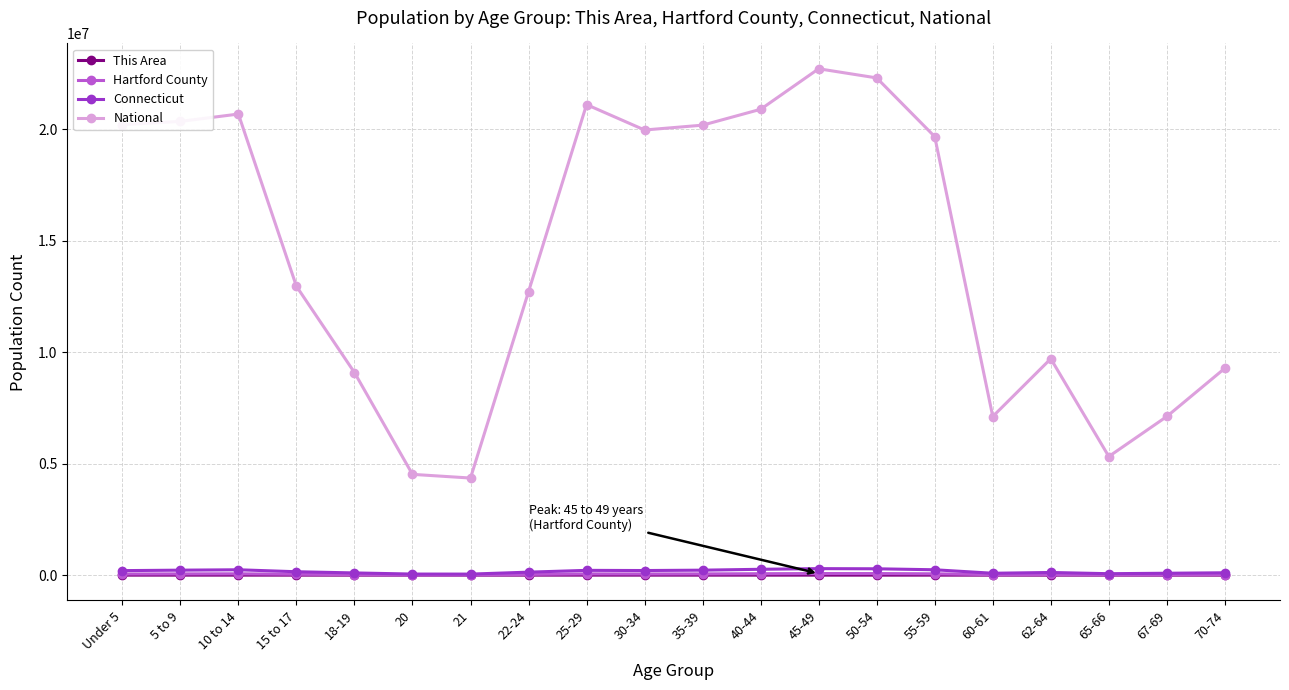

What is the label of the 18th point from the left?

65-66